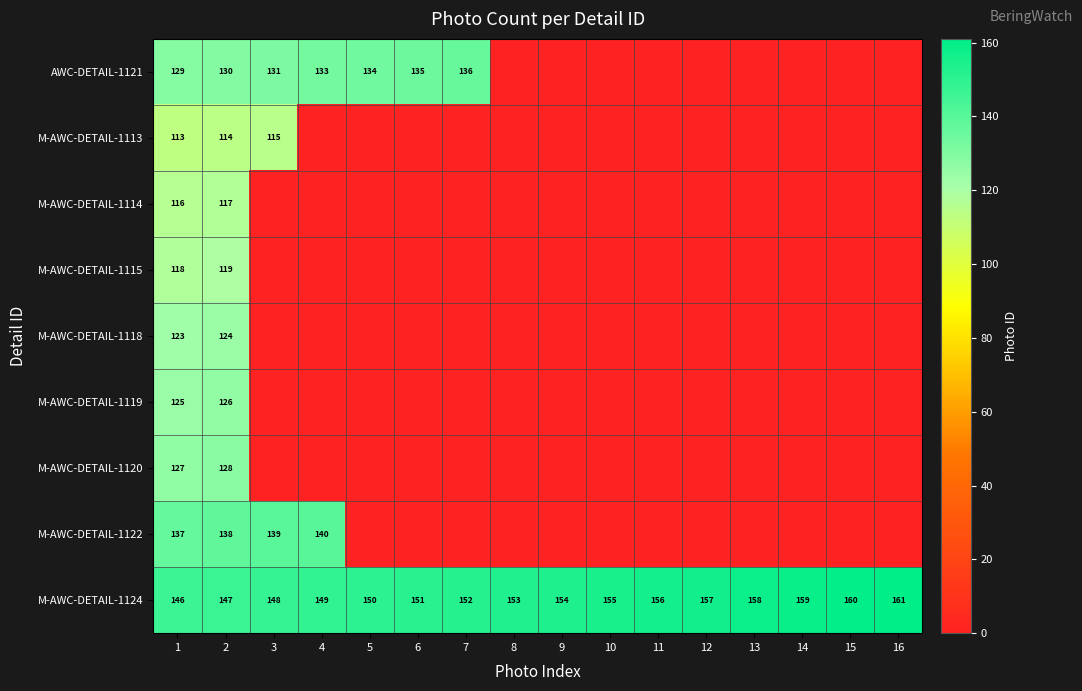

Rank the categories by M-AWC-DETAIL-1124 value from lowest to highest.

1, 2, 3, 4, 5, 6, 7, 8, 9, 10, 11, 12, 13, 14, 15, 16